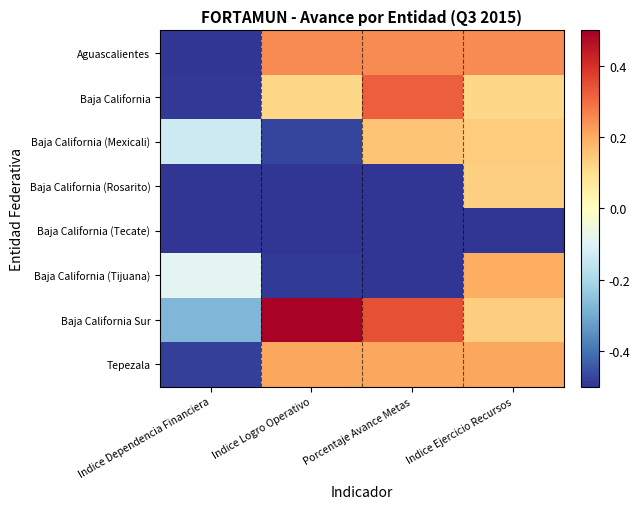

Rank the series at Indice Ejercicio Recursos from highest to lowest value.

Aguascalientes, Tepezala, Baja California (Tijuana), Baja California (Mexicali), Baja California Sur, Baja California (Rosarito), Baja California, Baja California (Tecate)